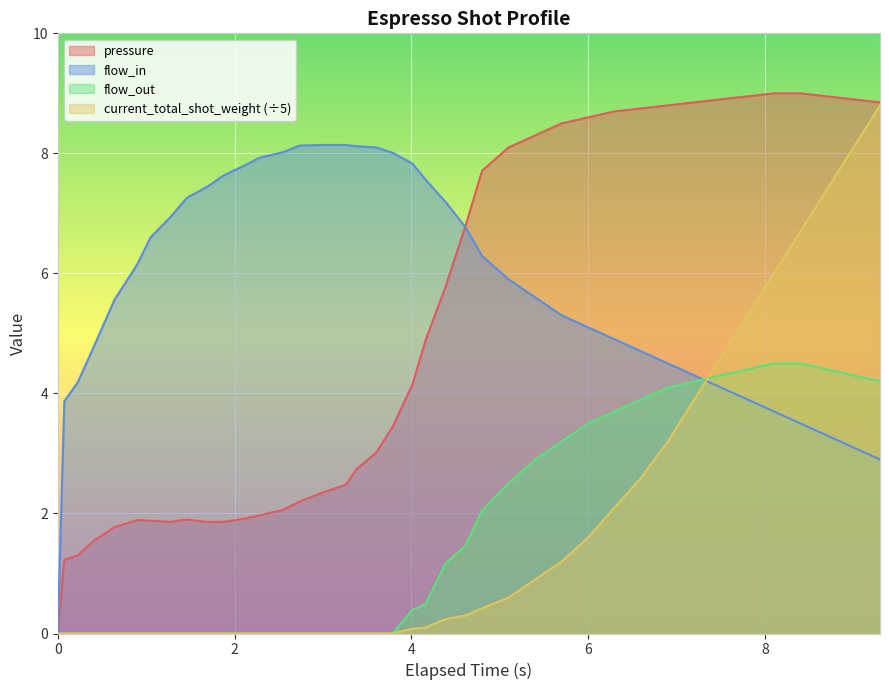

In pressure, how many points are higher than both neighbors (excluding endpoints)?

2